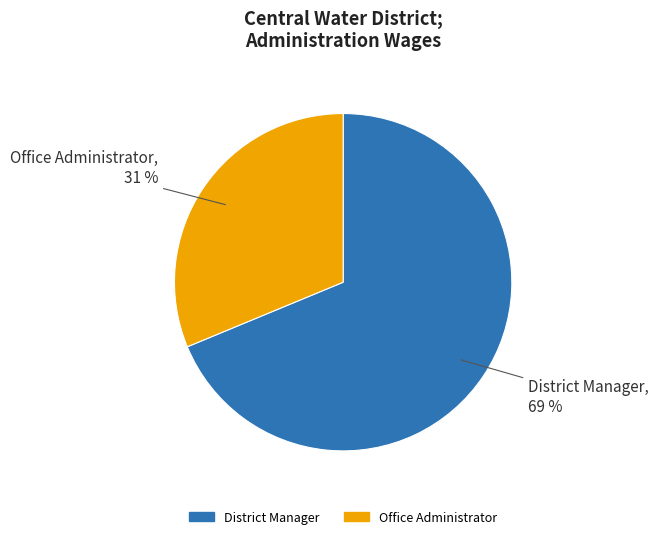

Approximately how many times larger is the value at District Manager compared to Office Administrator?

2.2